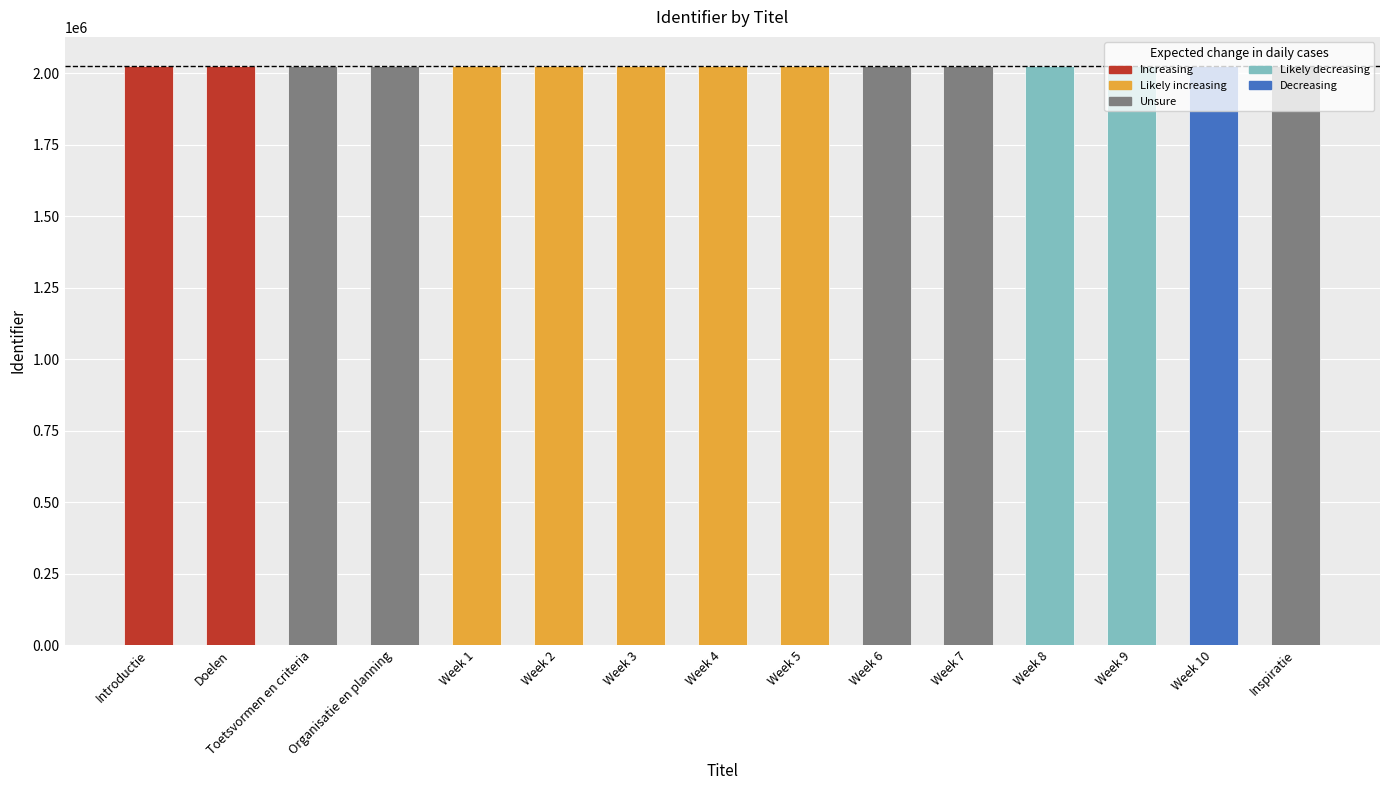

What is the minimum value shown in the chart?

2025058